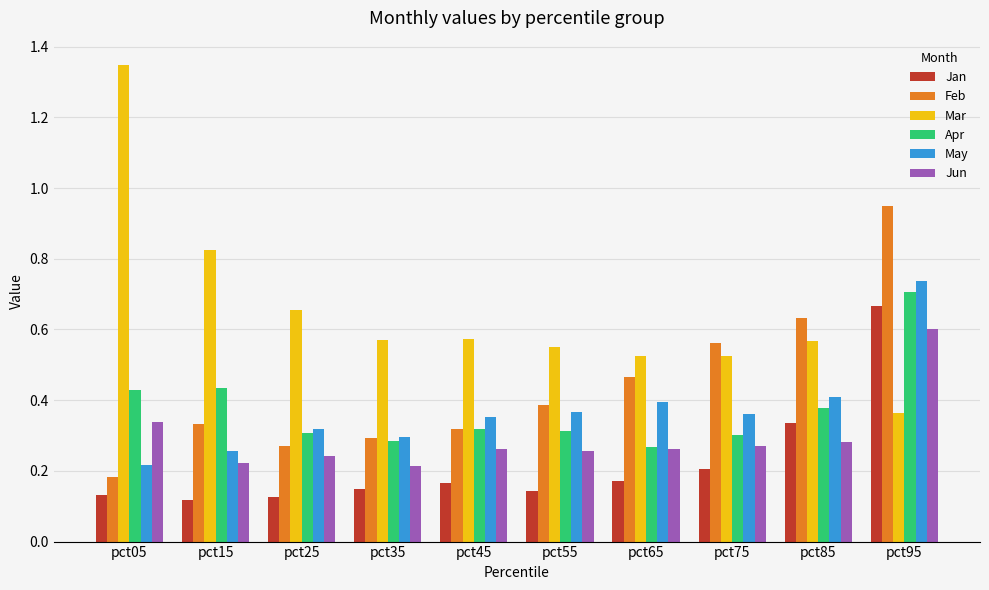

Are the bars grouped side by side (vs. stacked)?

Yes